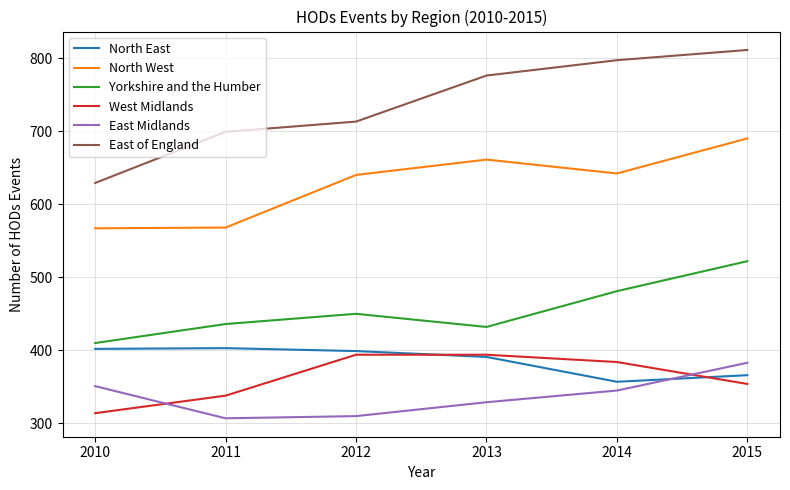

What is the spread (max minus min) of values at 2013?

447